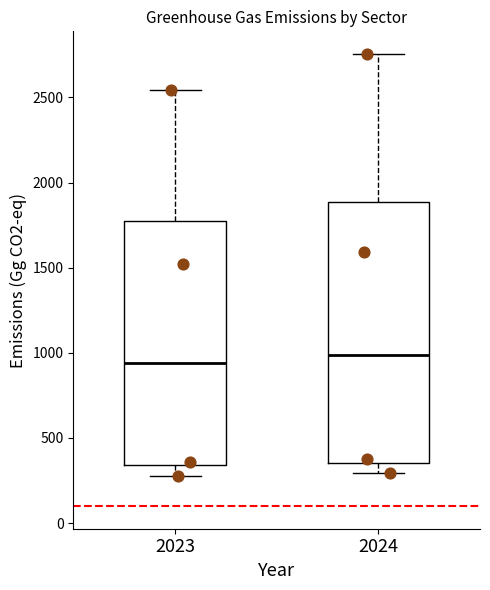

Reading left to right, read every box against the y-axis: the position of its median line, the range the box covers, and the ends of its whiskers. The values are not printed on the chart, so give them approximately, as read against the axis.

2023: median 950, box 350 to 1800, whiskers 300 to 2550
2024: median 1000, box 350 to 1900, whiskers 300 to 2750